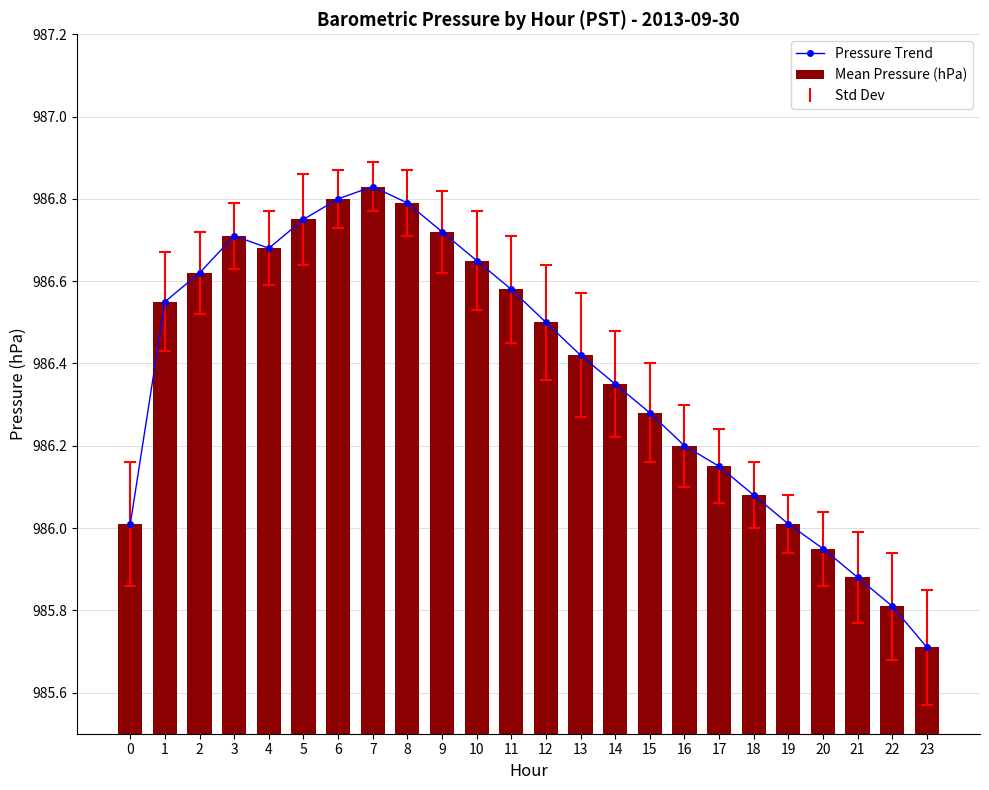

What is the maximum value shown in the chart?

986.8